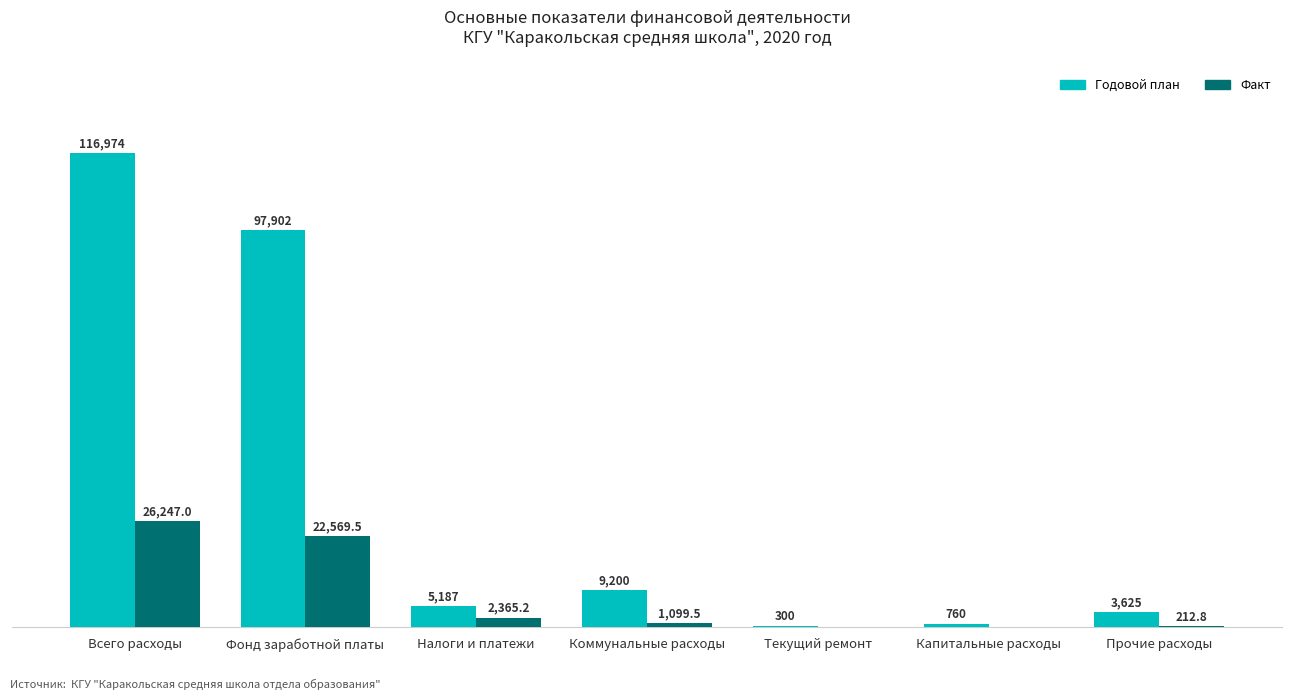

Which series changed the most between Капитальные расходы and Прочие расходы?

Годовой план